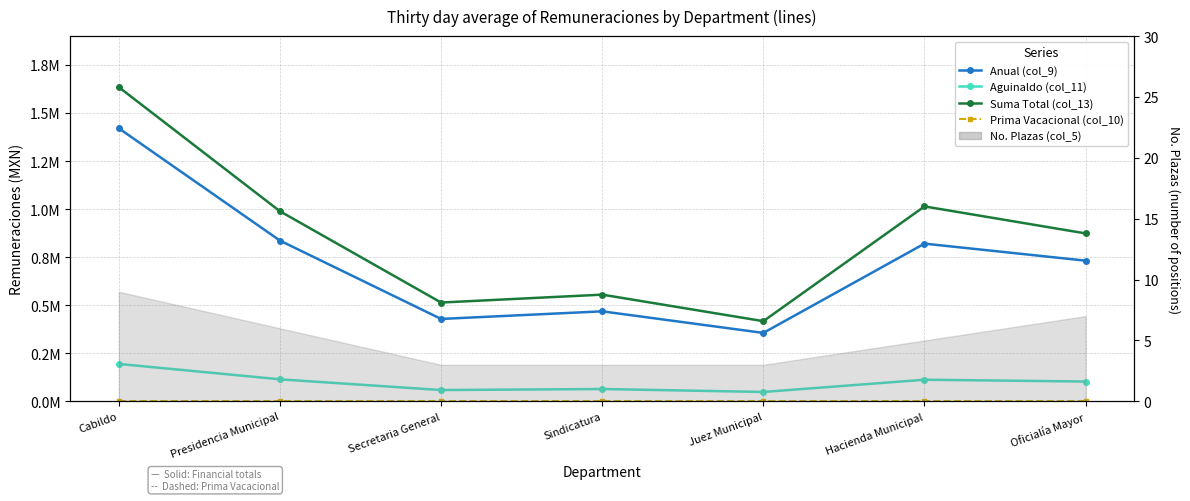

True or false: Prima Vacacional (col_10) has a value of 0.0 at Oficialía Mayor.

True